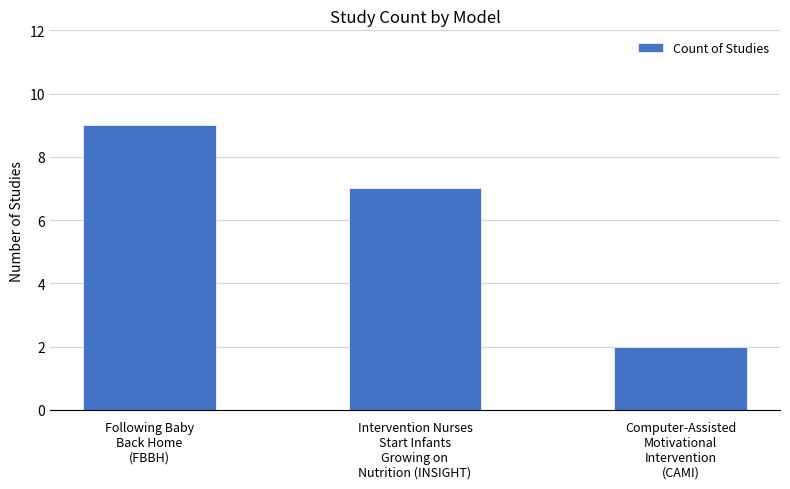

What is the smallest value displayed?

2